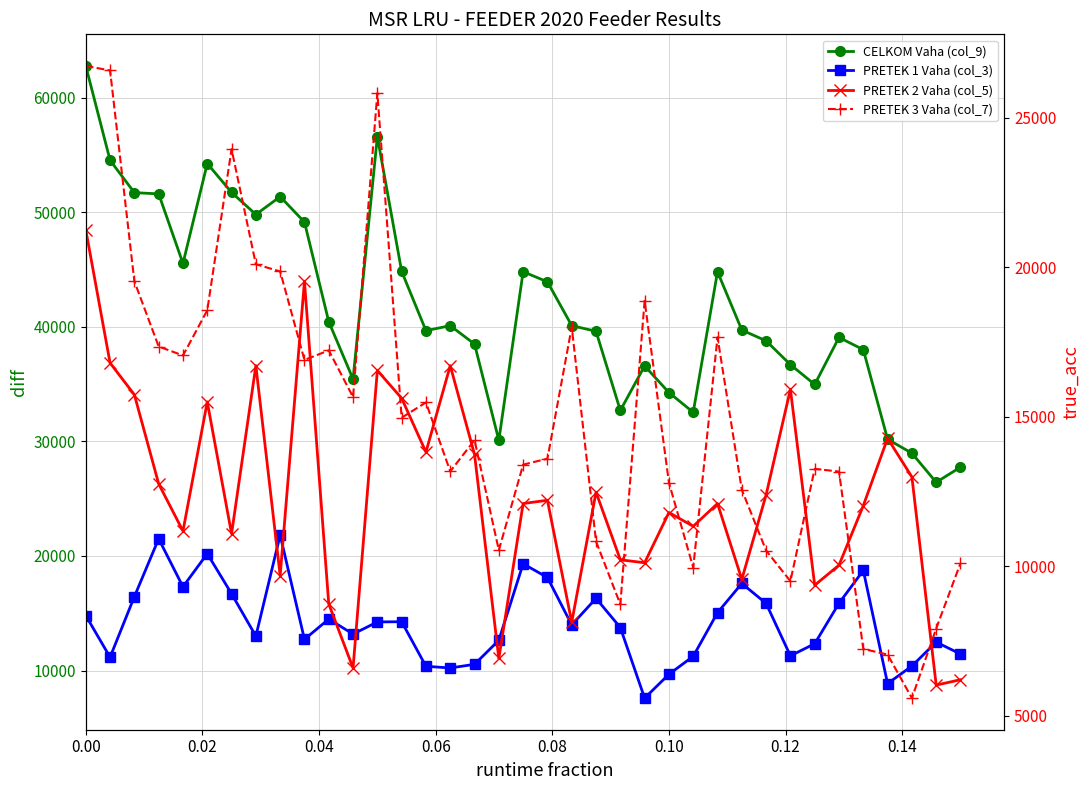

True or false: PRETEK 3 Vaha (col_7) and PRETEK 1 Vaha (col_3) intersect in this chart.

True